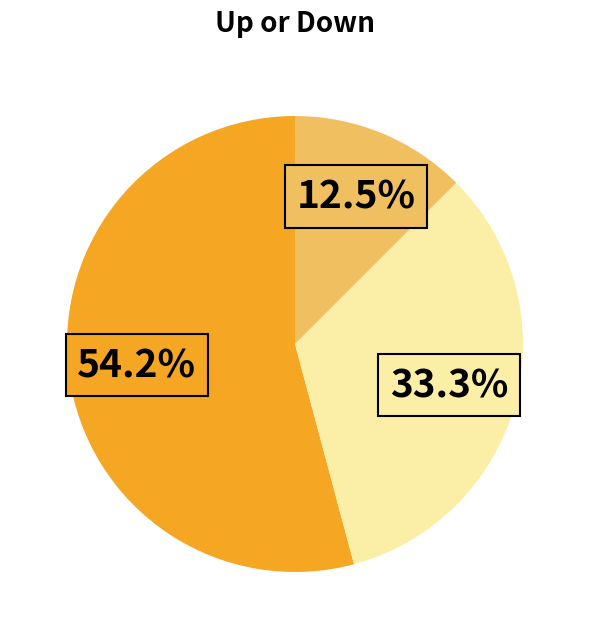

Is there any slice that represents more than half of the pie?

Yes